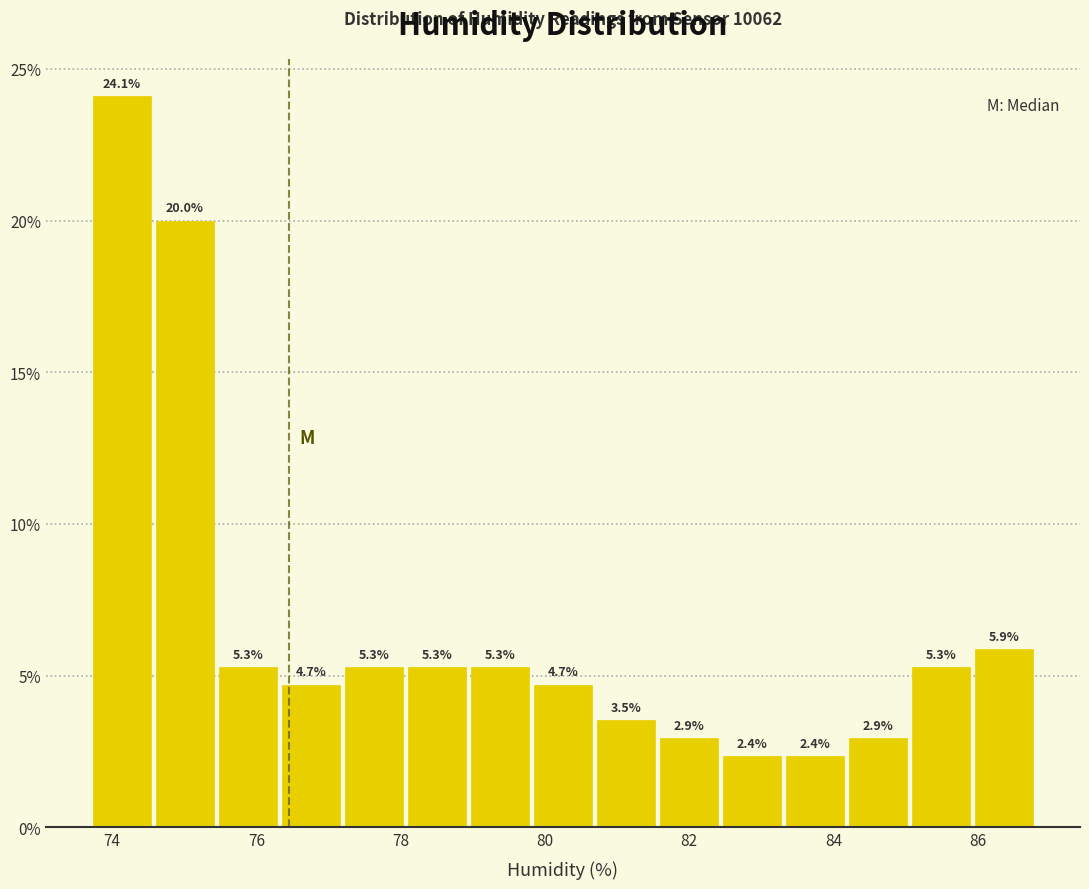

Reading left to right, list every bar in this chart as the range it spans on the x-axis followed by its height. The bar edges are not printed on the chart, so give them approximately, as read against the axis.

73.8 to 74.6: 24.1
74.6 to 75.4: 20.0
75.4 to 76.4: 5.3
76.4 to 77.2: 4.7
77.2 to 78.0: 5.3
78.0 to 79.0: 5.3
79.0 to 79.8: 5.3
79.8 to 80.6: 4.7
80.6 to 81.6: 3.5
81.6 to 82.4: 2.9
82.4 to 83.4: 2.4
83.4 to 84.2: 2.4
84.2 to 85.0: 2.9
85.0 to 86.0: 5.3
86.0 to 86.8: 5.9